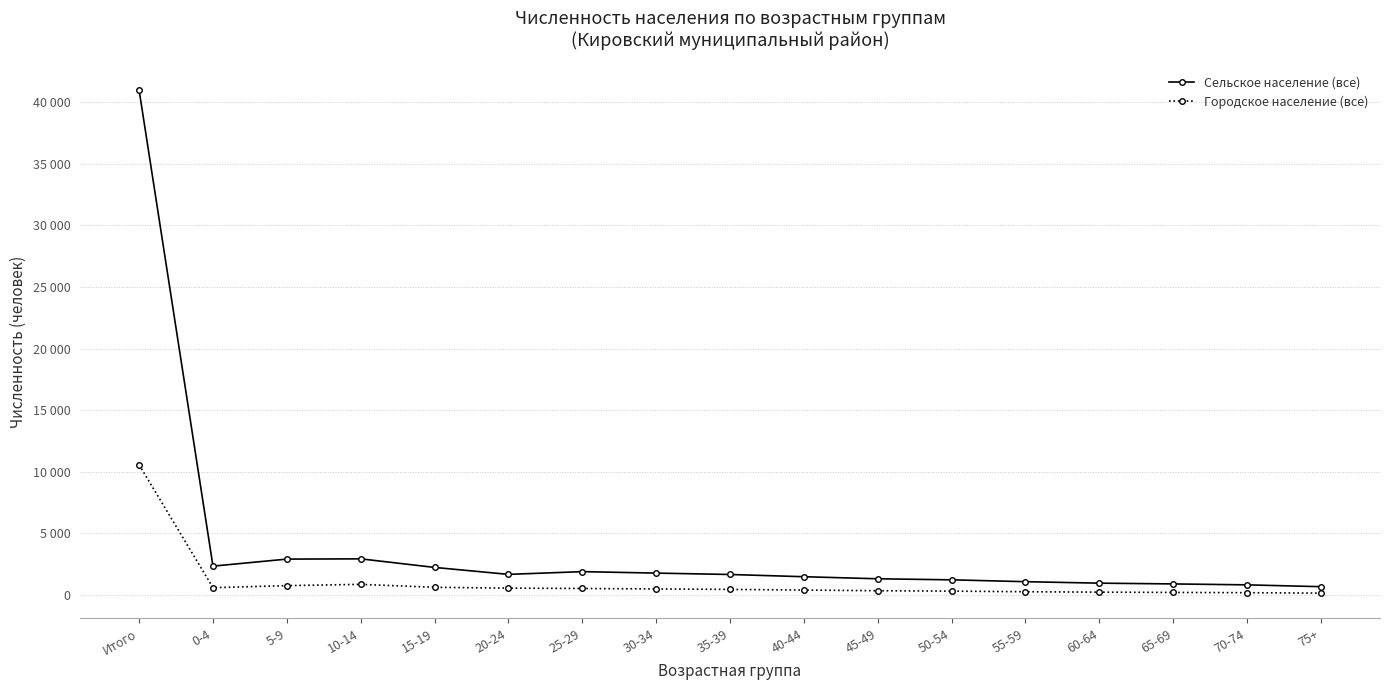

What is the label of the 14th point from the right?

10-14